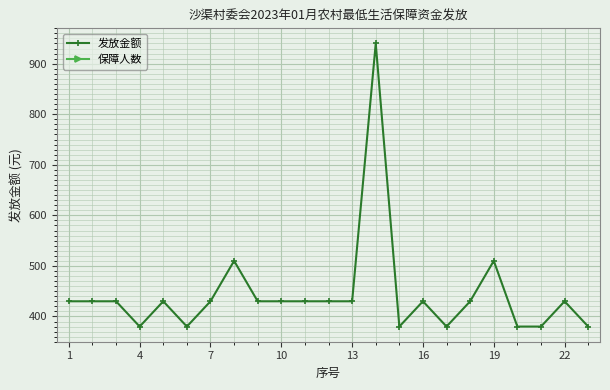

Rank the series by their maximum value, from highest to lowest.

发放金额, 保障人数